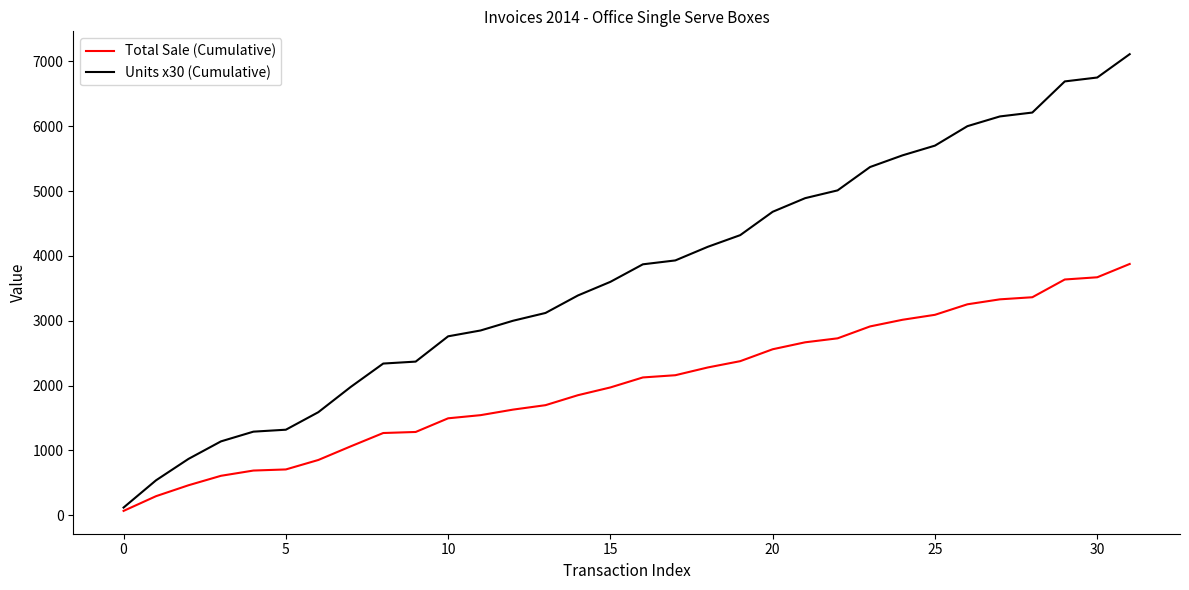

Which series has the largest total across all categories?

Units x30 (Cumulative)